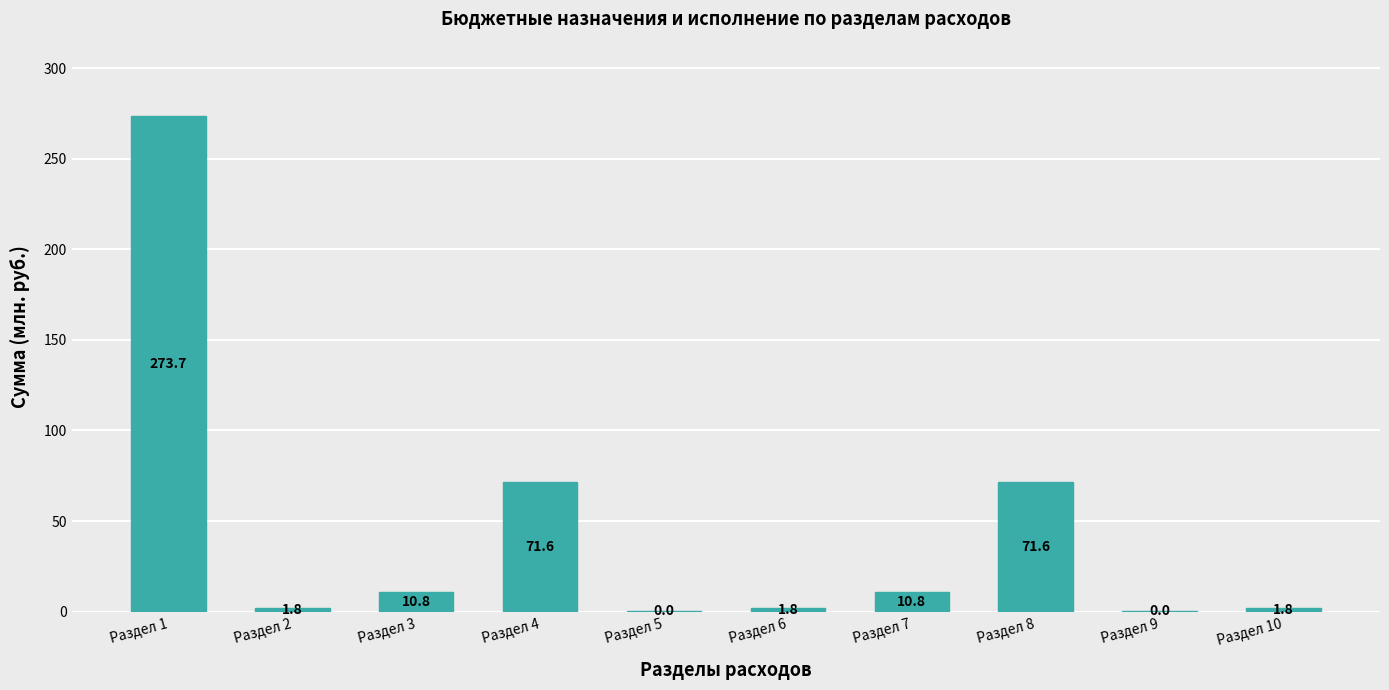

Read the value at Раздел 1.

273.7